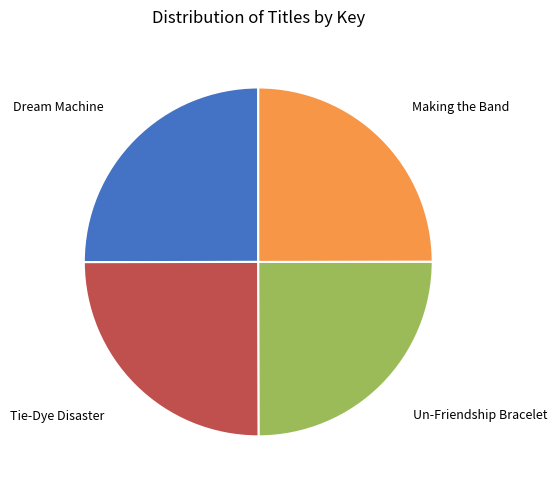

Is there any slice that represents more than half of the pie?

No